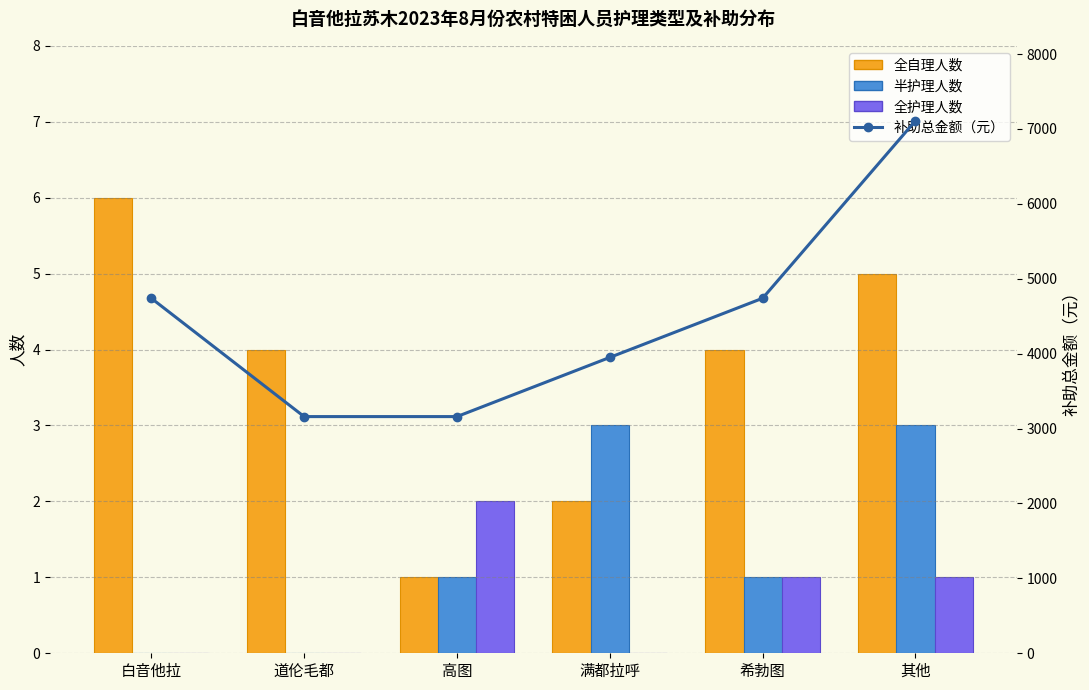

Reading left to right, extract all data points from this chart.

全自理人数: 6	4	1	2	4	5
半护理人数: 0	0	1	3	1	3
全护理人数: 0	0	2	0	1	1
补助总金额（元）: 4740	3160	3160	3950	4740	7110